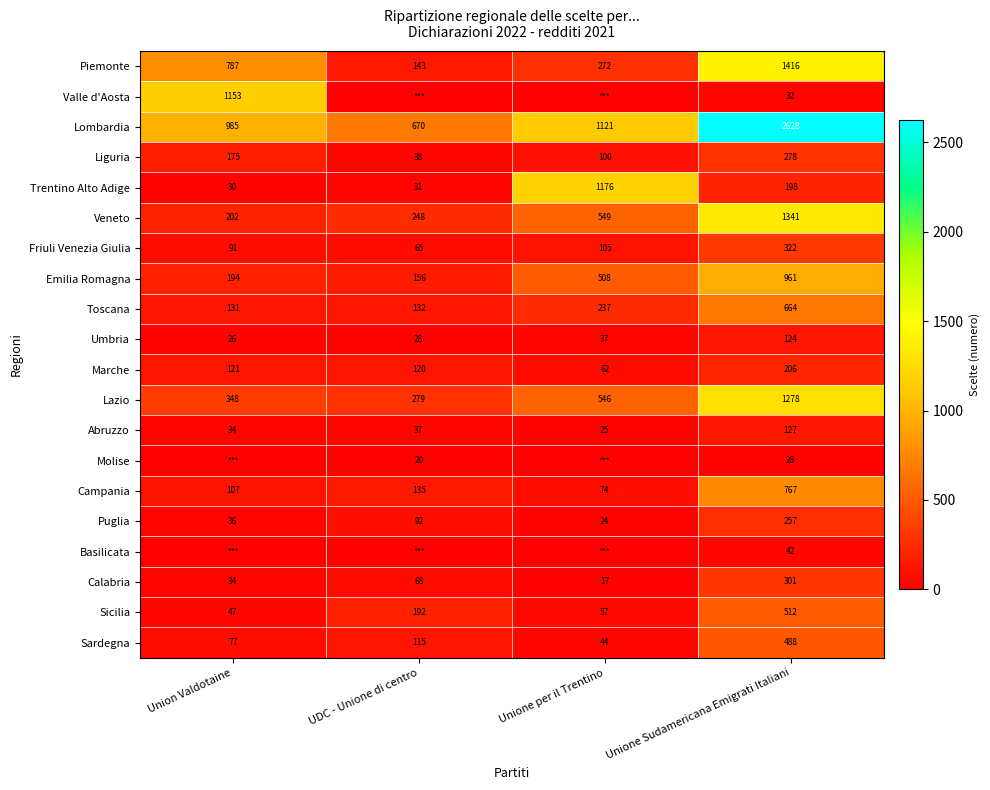

Read the Liguria value at Unione Sudamericana Emigrati Italiani.

278